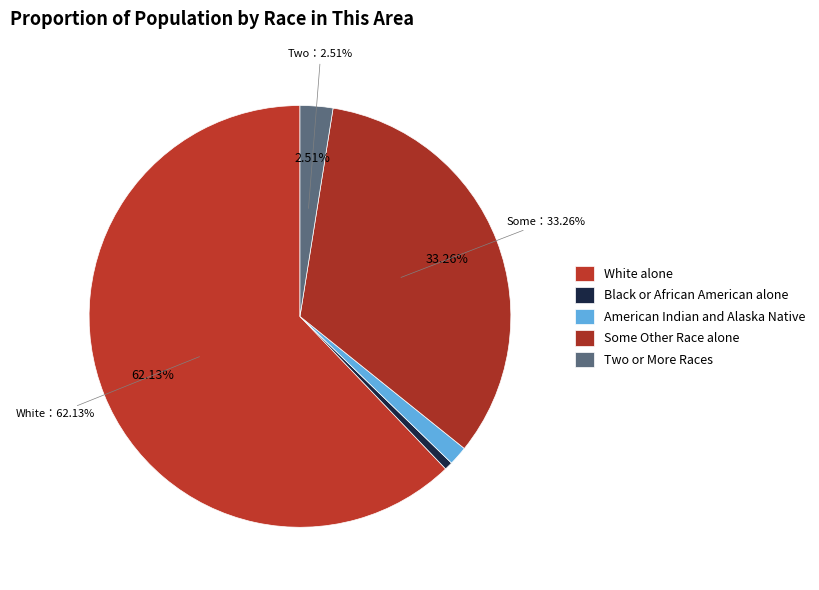

What percentage is NOT represented by White alone?

37.9%